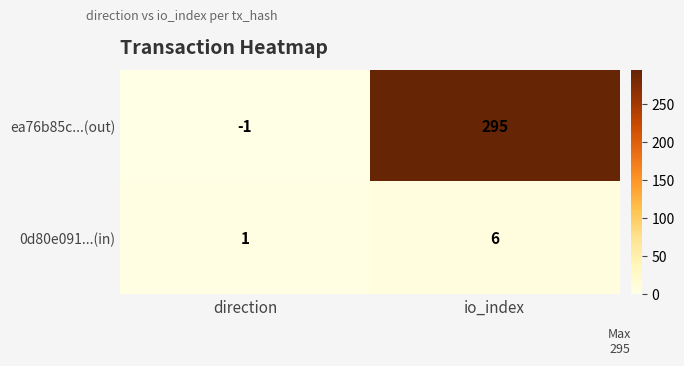

Which series has the largest range (max minus min)?

ea76b85c...(out)